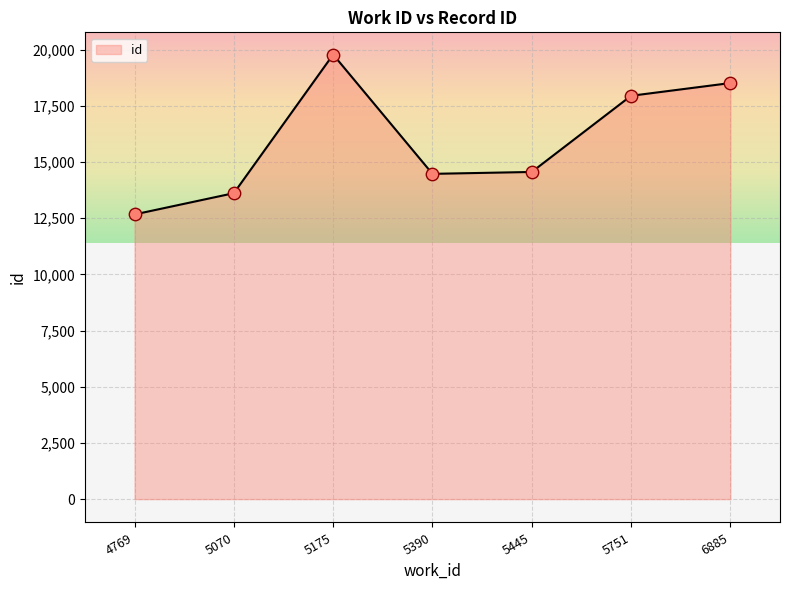

What is the ratio of the value at 5751 to the value at 5175?

0.9